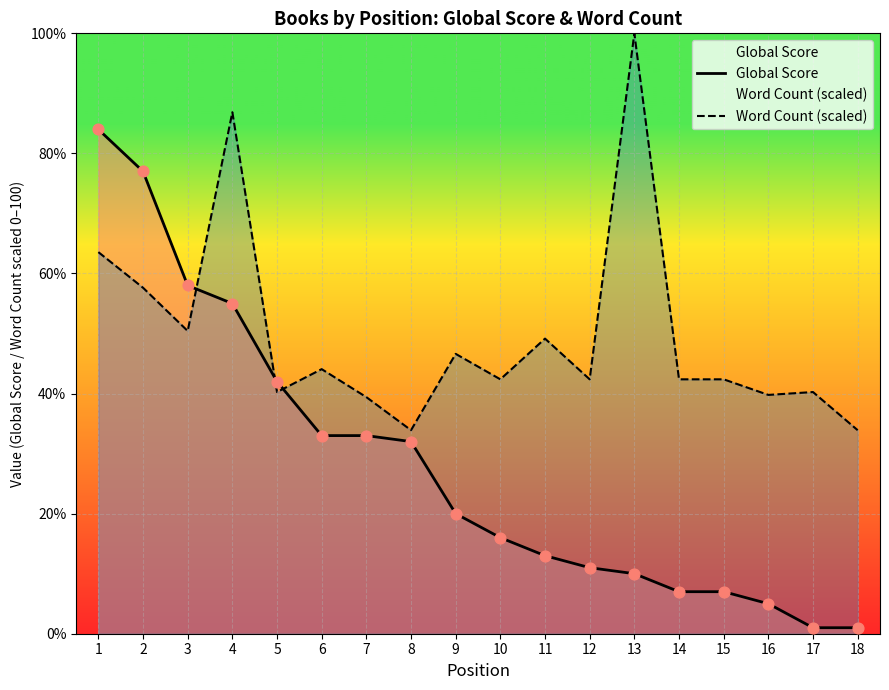

What is the total value across all series at 4?

141.9